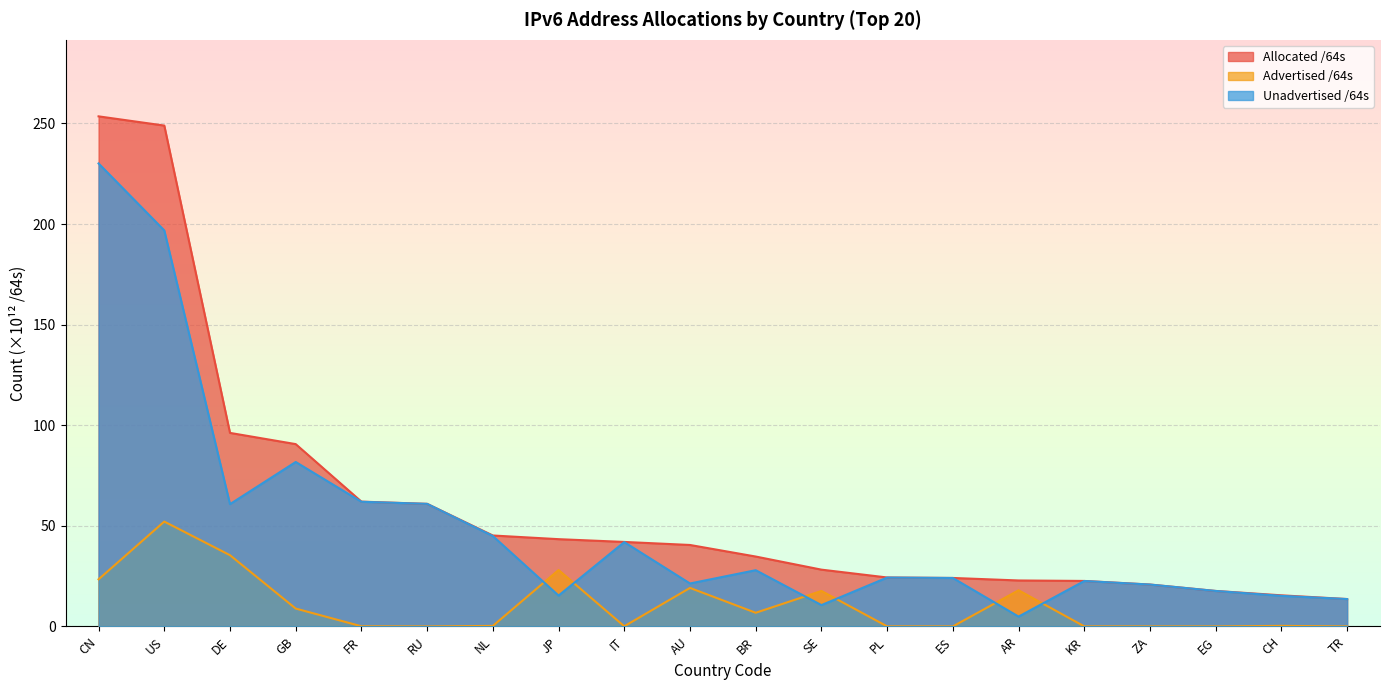

True or false: Advertised /64s and Unadvertised /64s intersect in this chart.

True